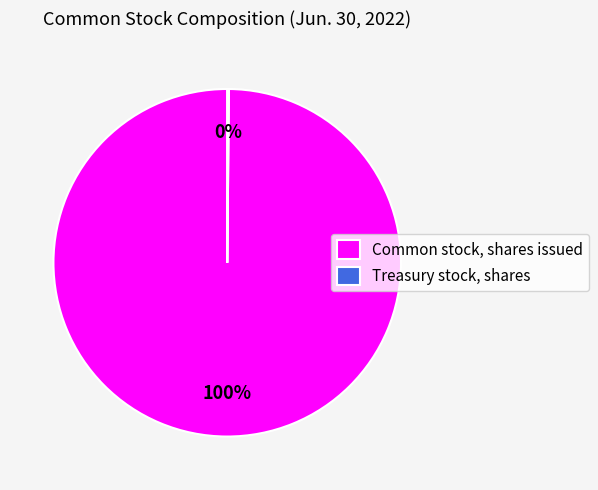

Which slice represents more than half of the pie?

Common stock, shares issued